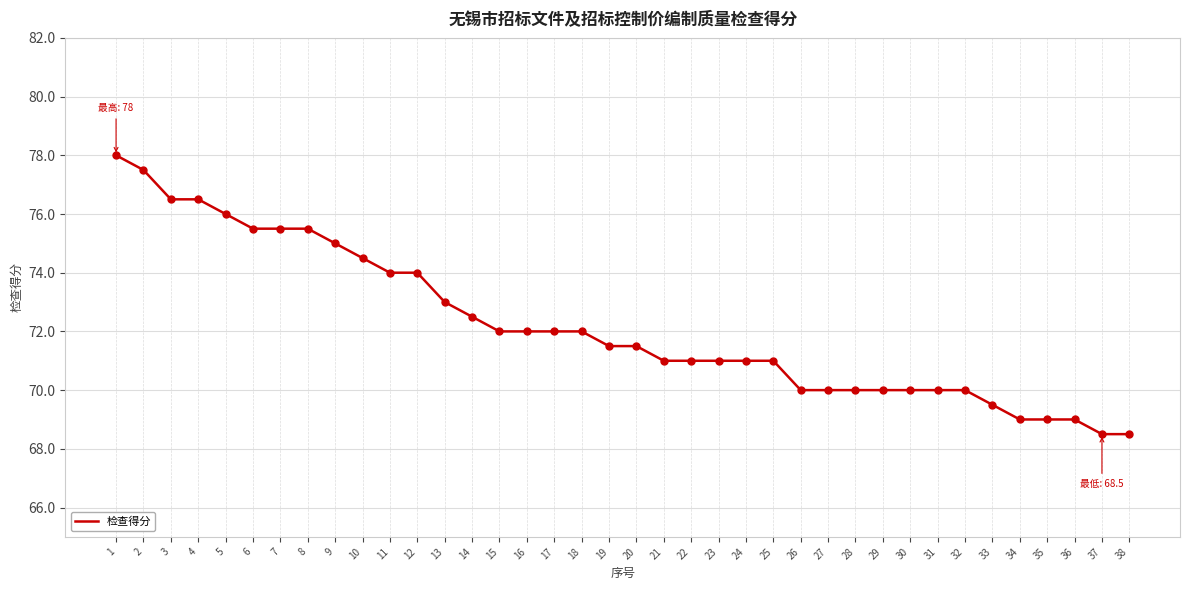

What is the change in value from 9 to 38?

-6.5